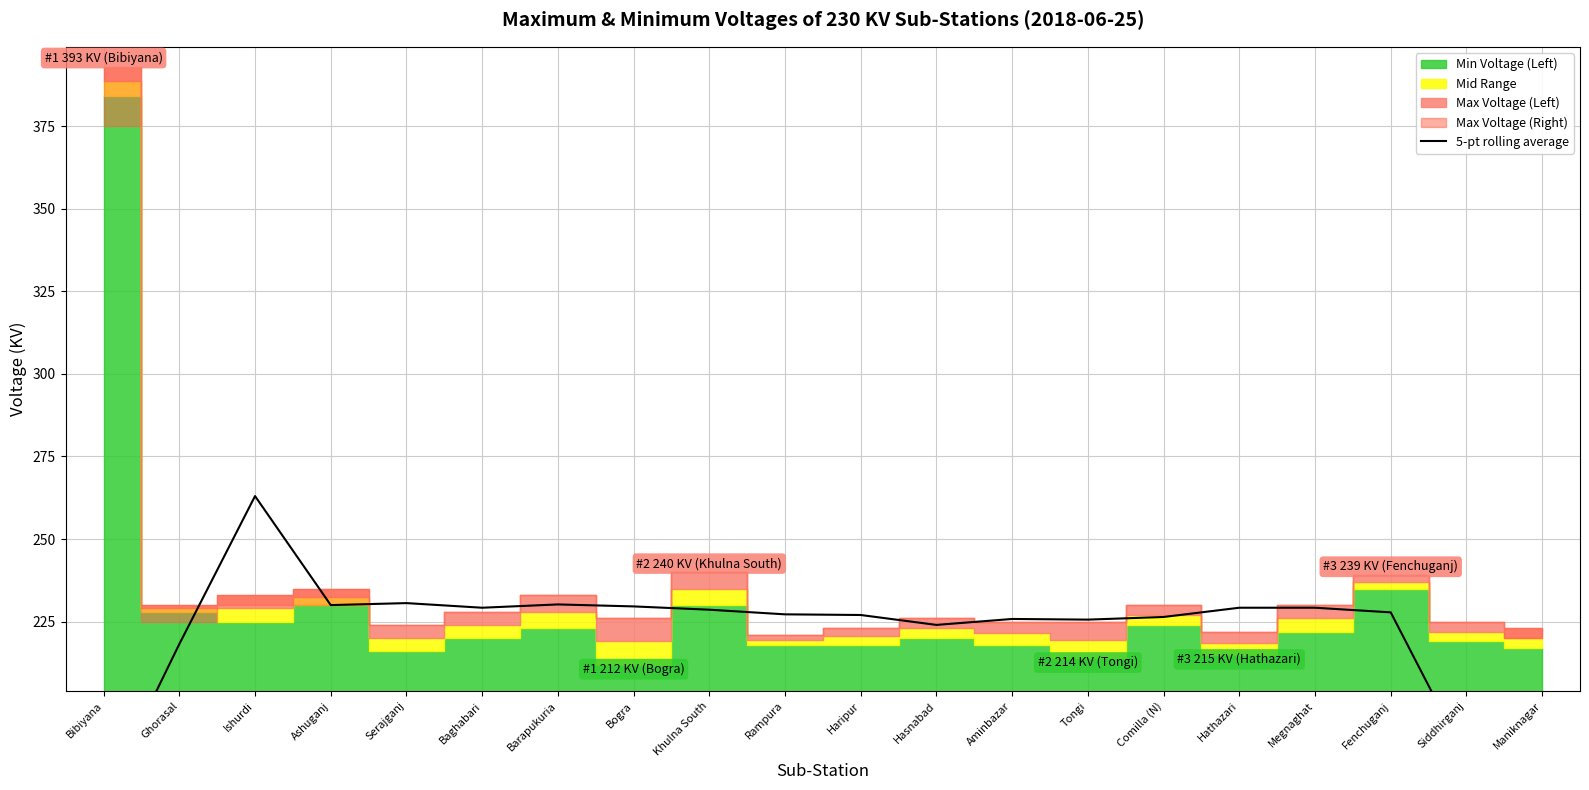

What is the label of the 19th point from the right?

Ghorasal